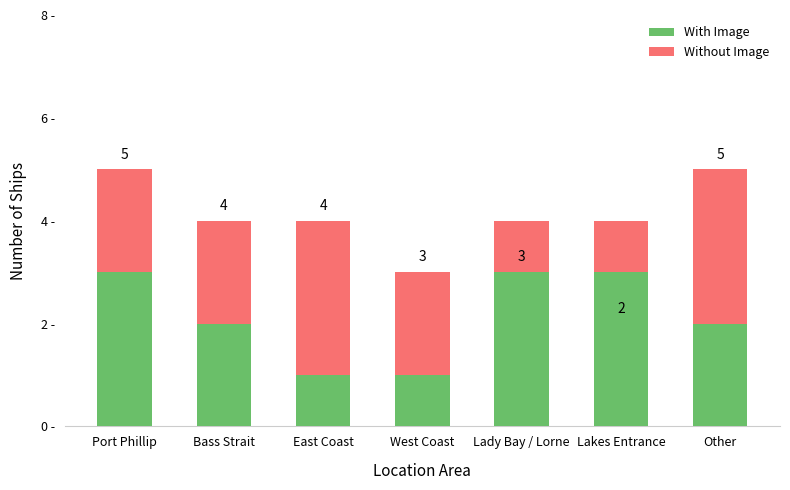

Where is With Image nearest to the value 2?

Bass Strait